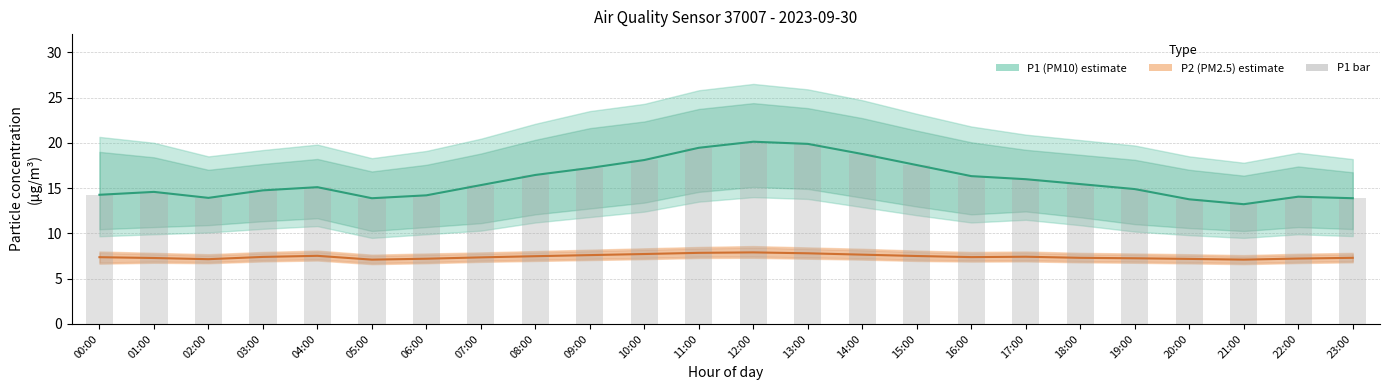

What is the difference between the P1 (PM10) values at 15:00 and 12:00?

2.6